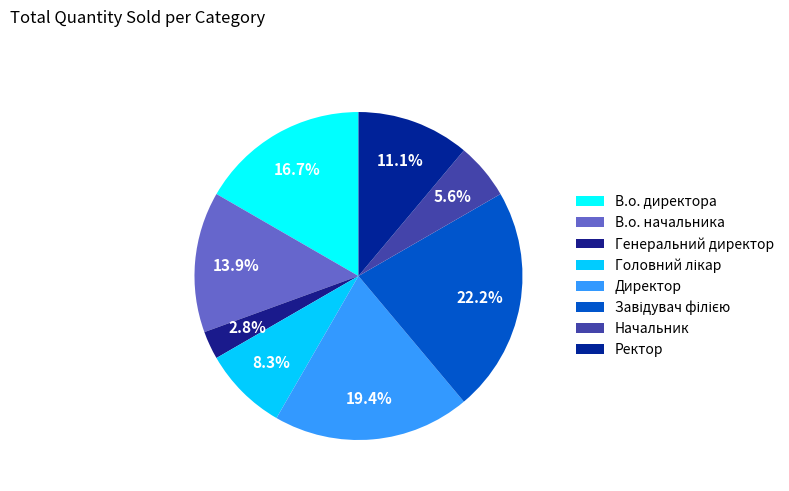

How many slices are in this pie chart?

8